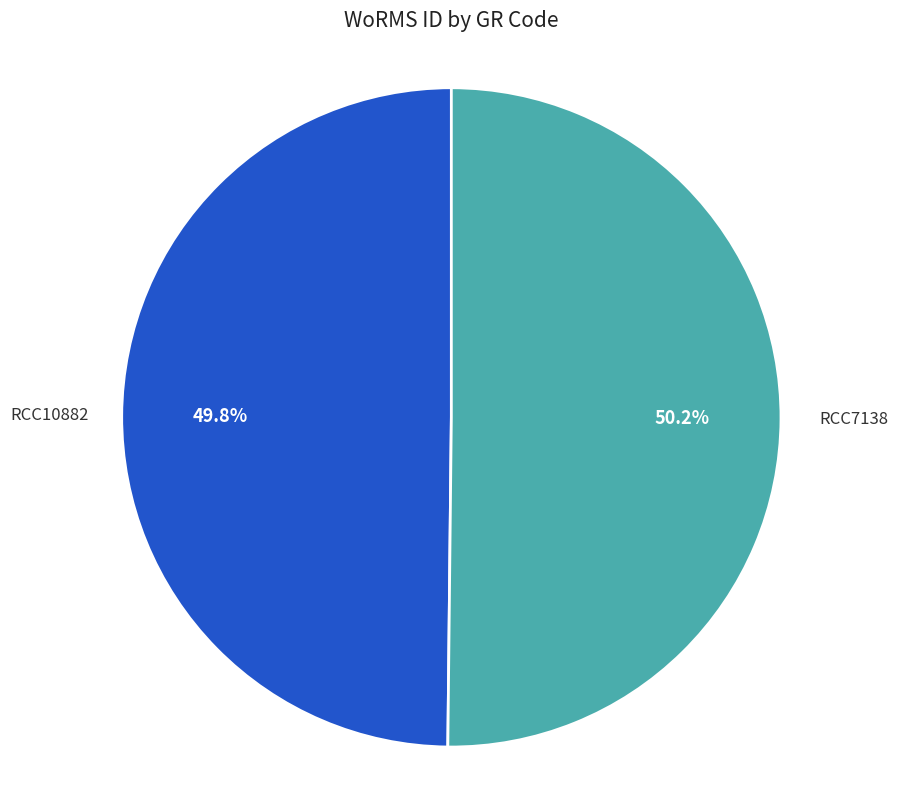

Approximately how many times larger is the value at RCC10882 compared to RCC7138?

1.0